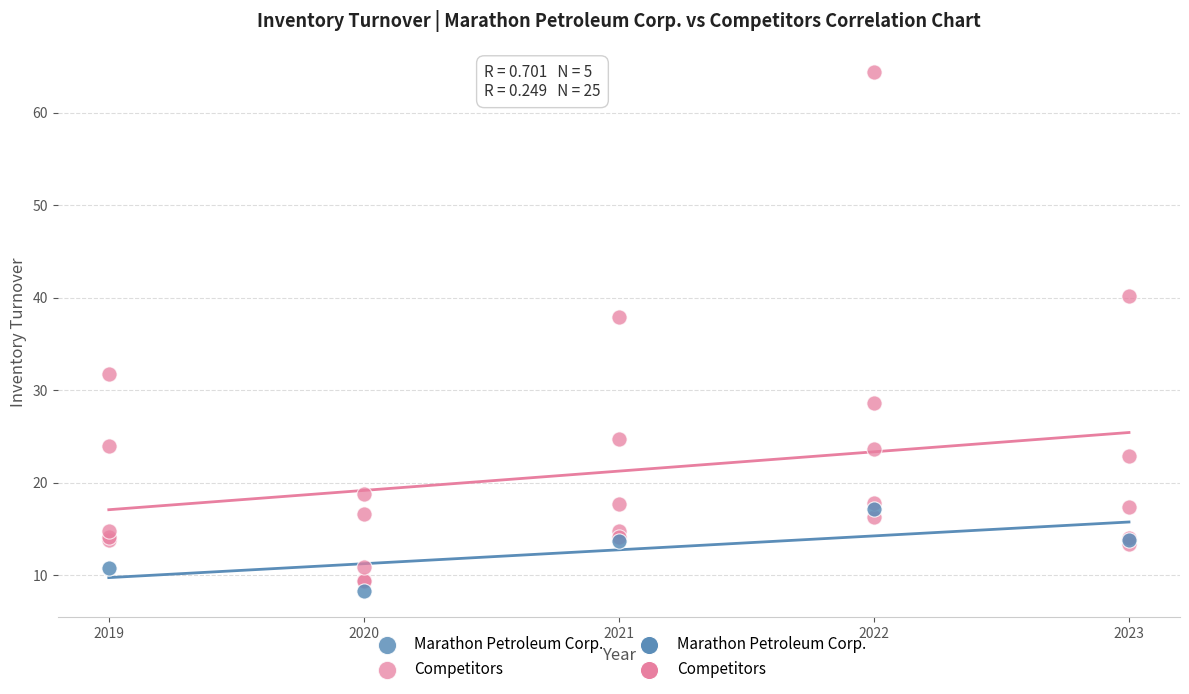

Which series has the largest Y range (max minus min)?

Competitors